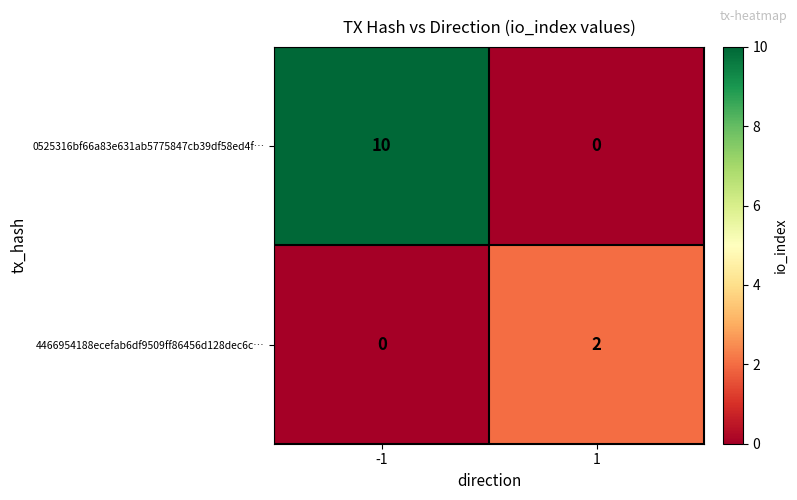

Which series has the largest range (max minus min)?

0525316bf66a83e631ab5775847cb39df58ed4f…